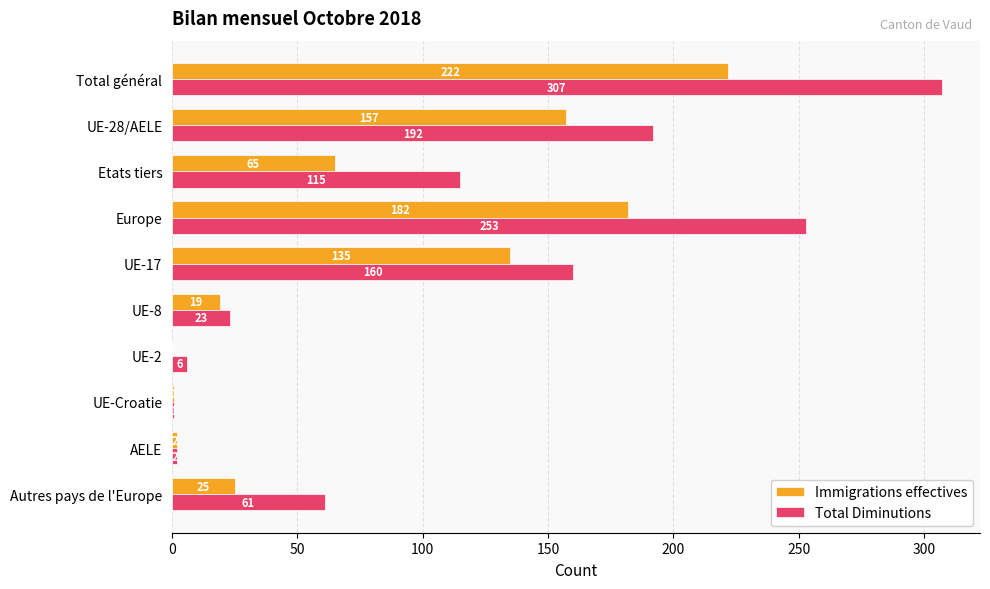

Which series has the widest spread of values?

Total Diminutions